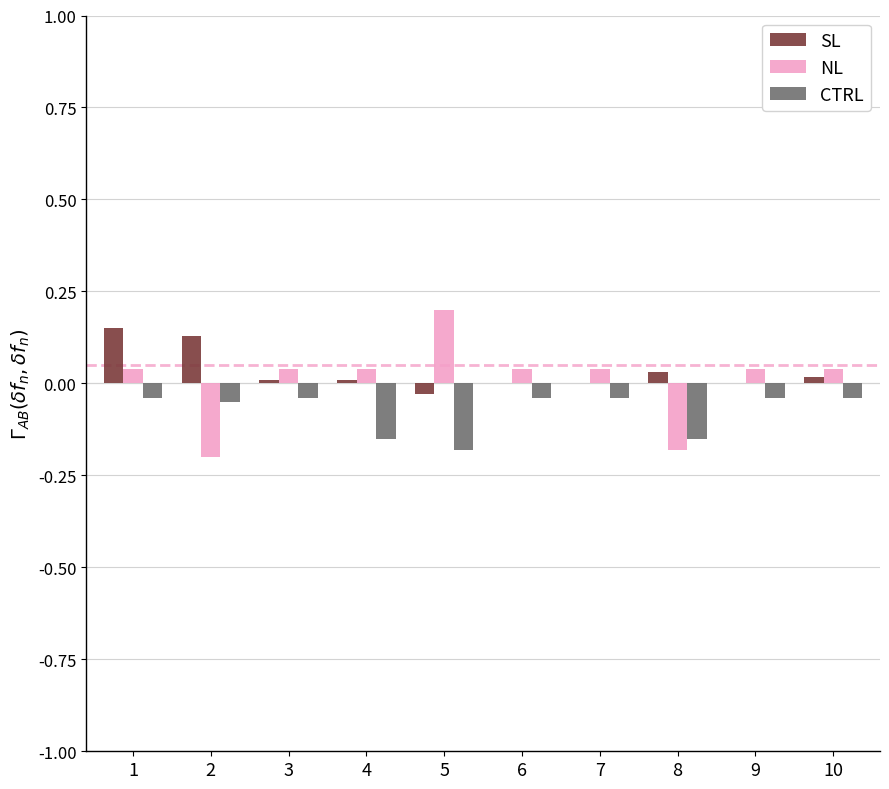

What is the sum of all CTRL values?

-0.8